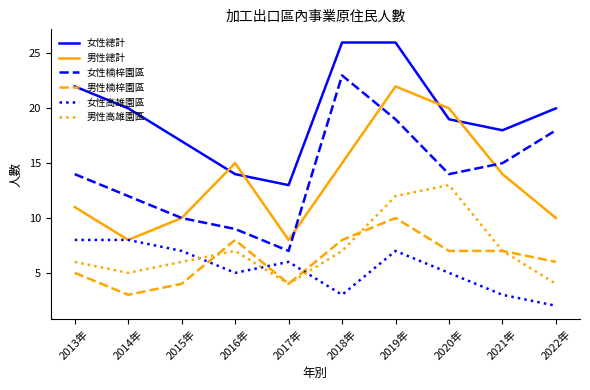

In 女性楠梓園區, how many points are higher than both neighbors (excluding endpoints)?

1